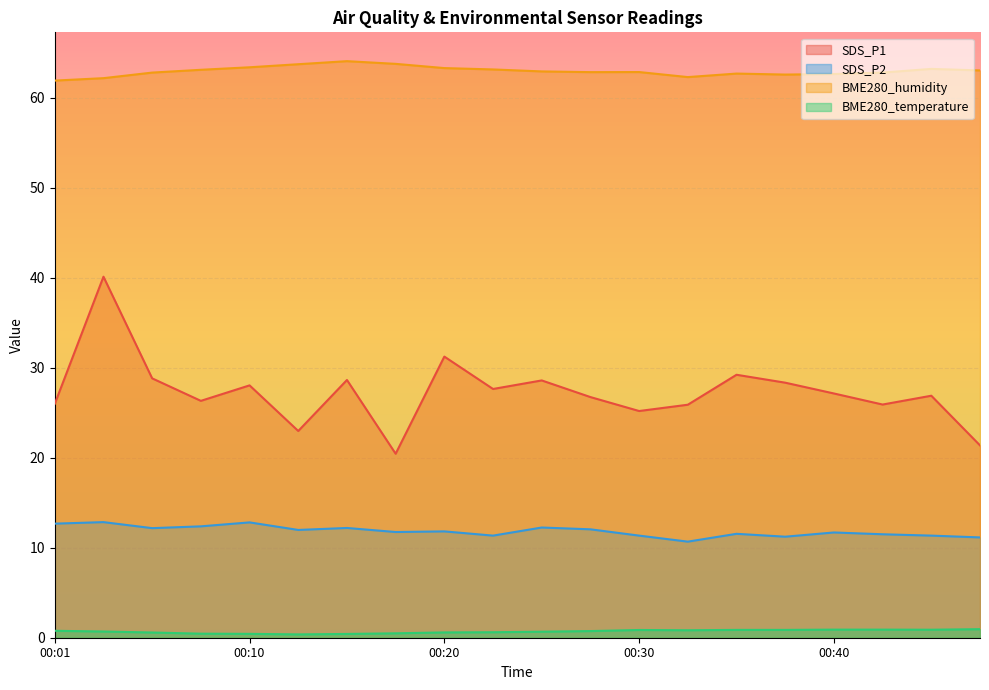

What is the sum of all SDS_P1 values?

545.7